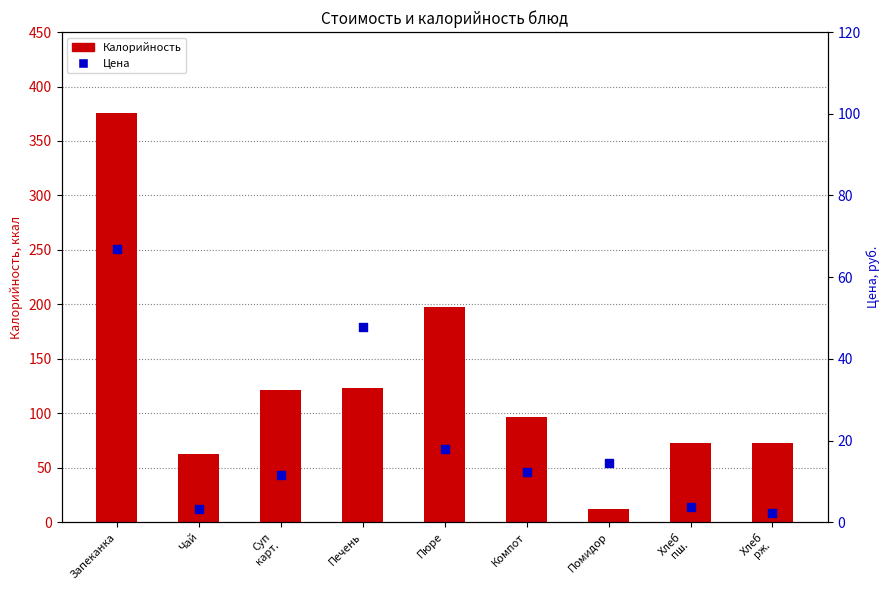

Which series reaches the minimum Y coordinate?

Цена